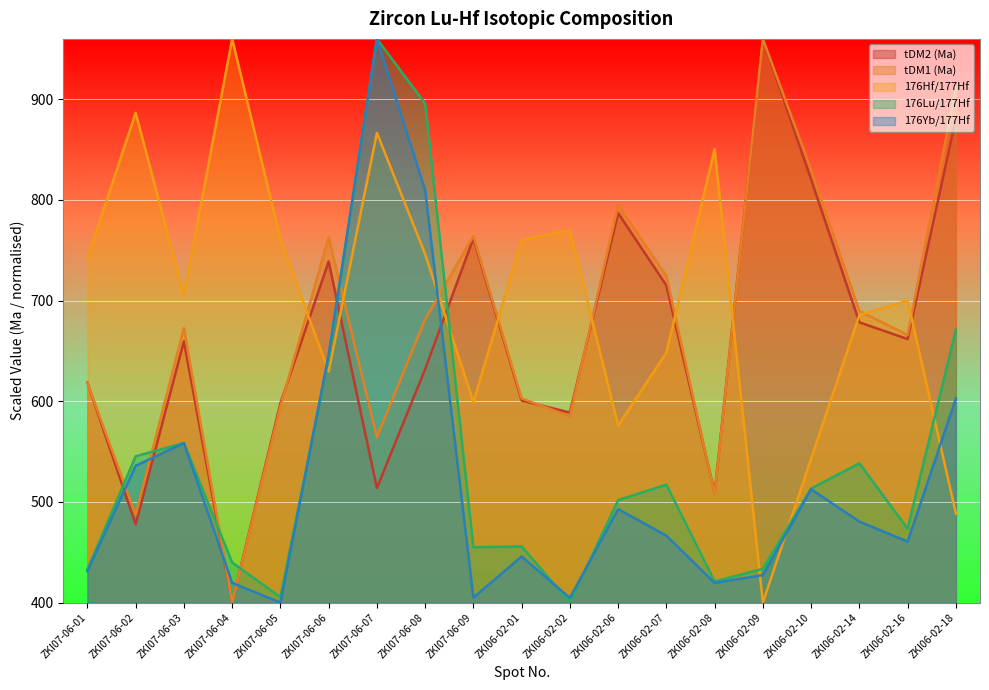

At which label does tDM2 (Ma) reach its peak?

ZKI06-02-09